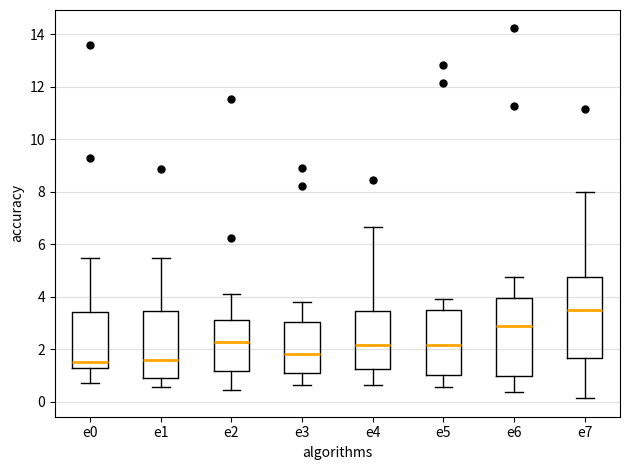

Reading left to right, transcribe this box plot: for each box, give where its median line is, the range the box spans, and where its two whiskers end, as read against the y-axis. The values are not printed on the chart, so give them approximately, as read against the axis.

e0: median 1.6, box 1.4 to 3.4, whiskers 0.8 to 5.4
e1: median 1.6, box 1.0 to 3.4, whiskers 0.6 to 5.4
e2: median 2.2, box 1.2 to 3.2, whiskers 0.4 to 4.2
e3: median 1.8, box 1.0 to 3.0, whiskers 0.6 to 3.8
e4: median 2.2, box 1.2 to 3.4, whiskers 0.6 to 6.6
e5: median 2.2, box 1.0 to 3.4, whiskers 0.6 to 4.0
e6: median 2.8, box 1.0 to 4.0, whiskers 0.4 to 4.8
e7: median 3.6, box 1.6 to 4.8, whiskers 0.2 to 8.0